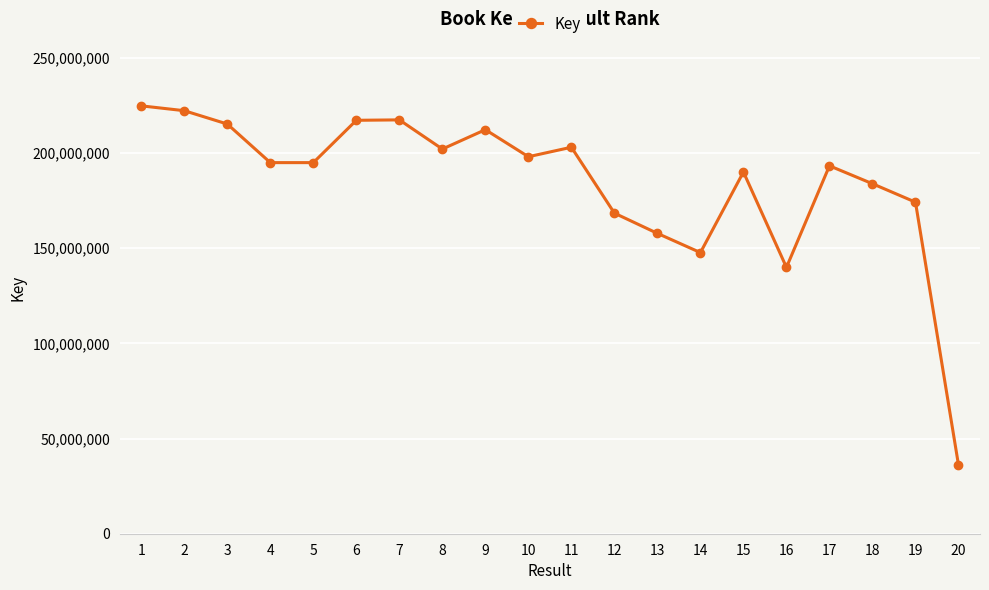

What is the value of the 4th point from the left?

194952896